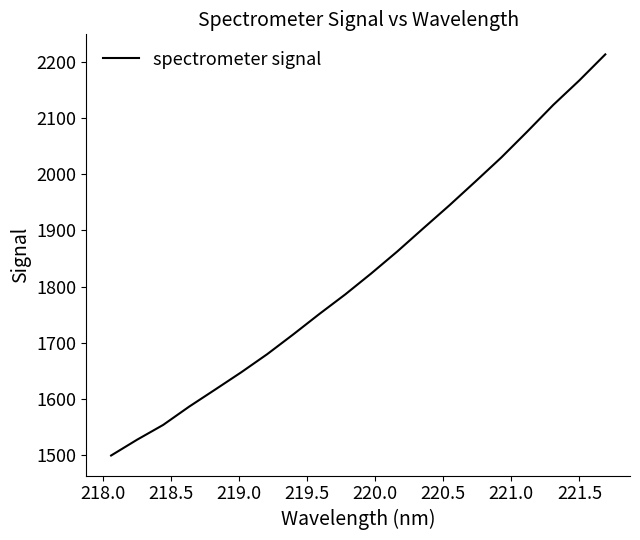

What is the greatest value displayed?

2212.8